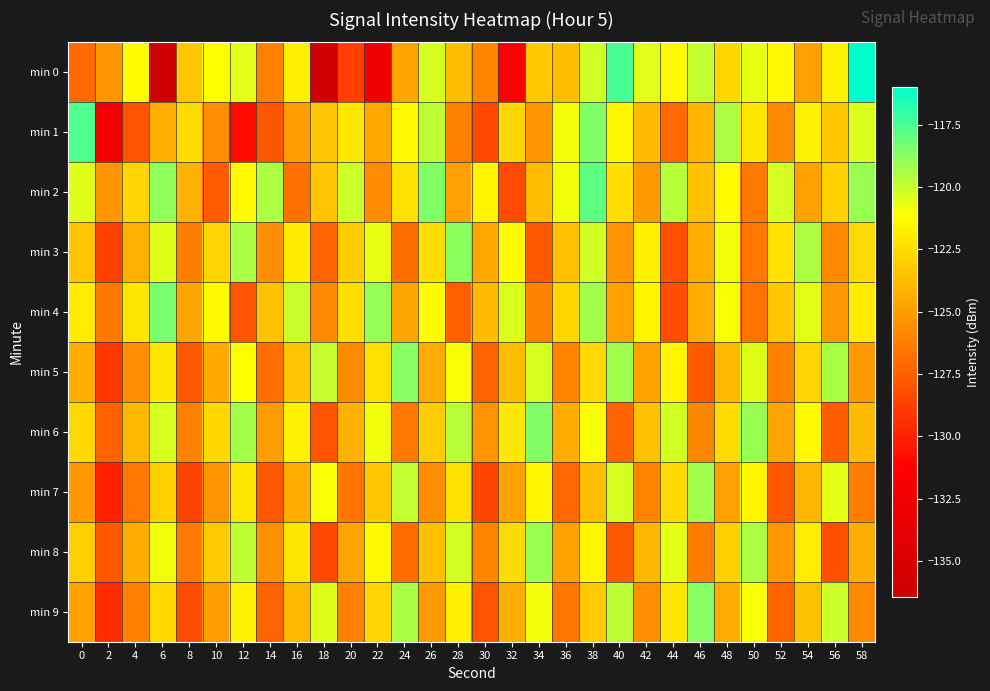

Which series has the widest spread of values?

min 0